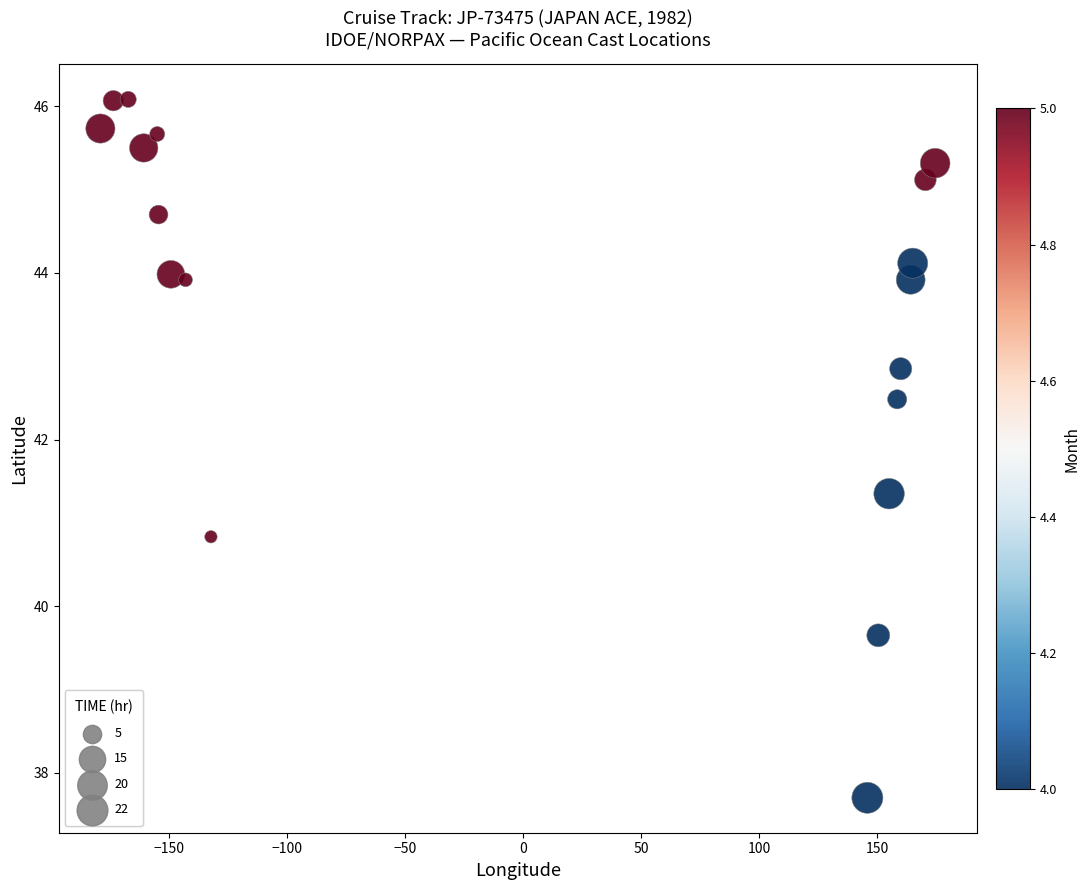

What Y value in the scatter plot is closest to 41?

40.8